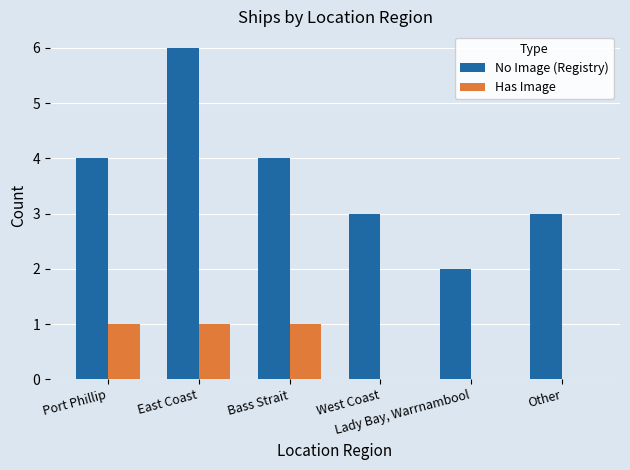

What is the sum of all No Image (Registry) values?

22